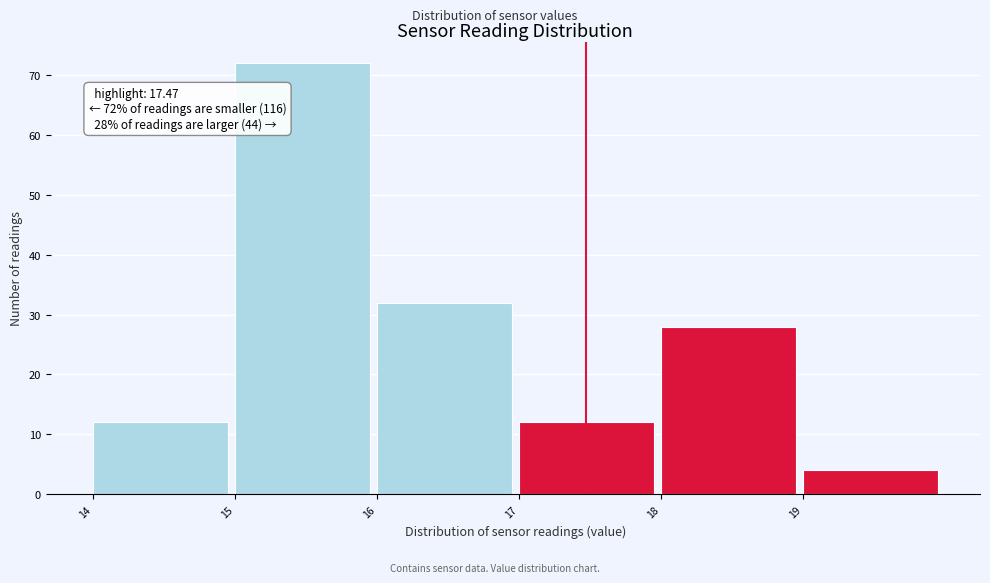

Which range on the x-axis has the tallest bar?

15 to 16